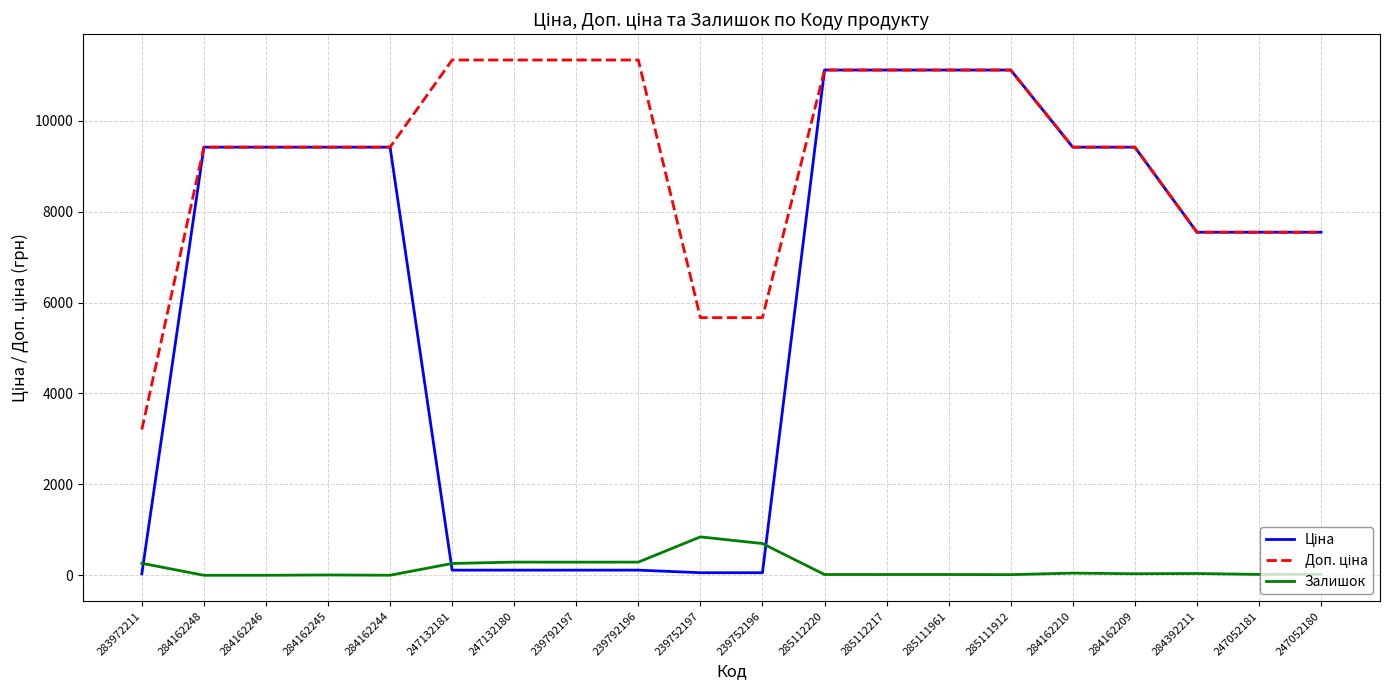

True or false: Залишок has a value of 698.0 at 239752196.

True